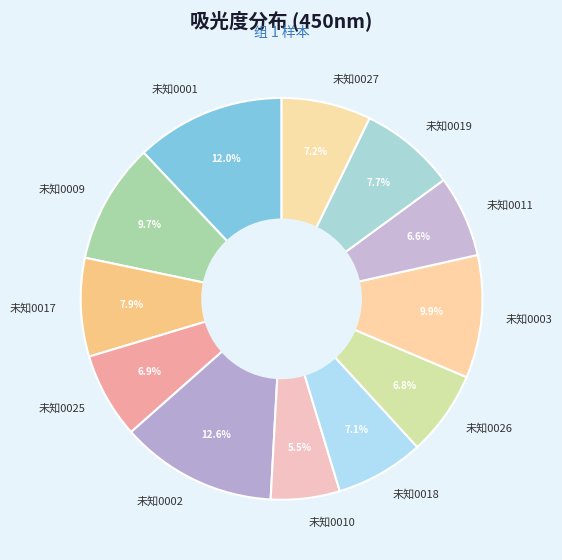

Which category has the smallest portion of the pie?

未知0010